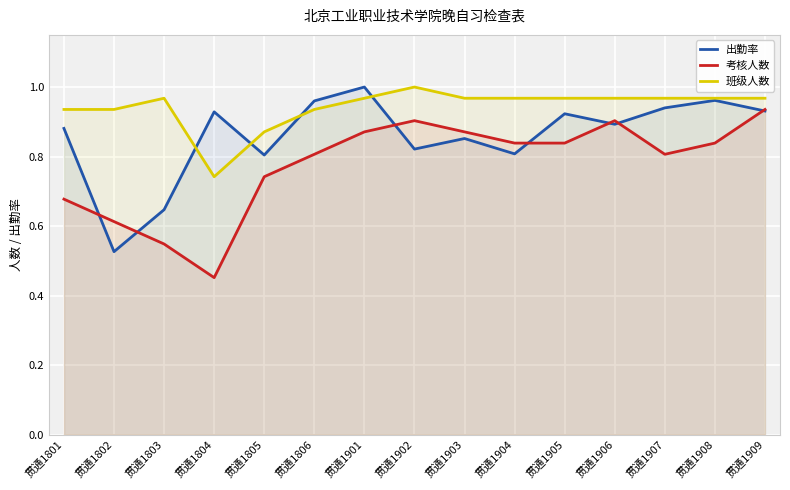

True or false: 班级人数 and 出勤率 cross at least once.

True